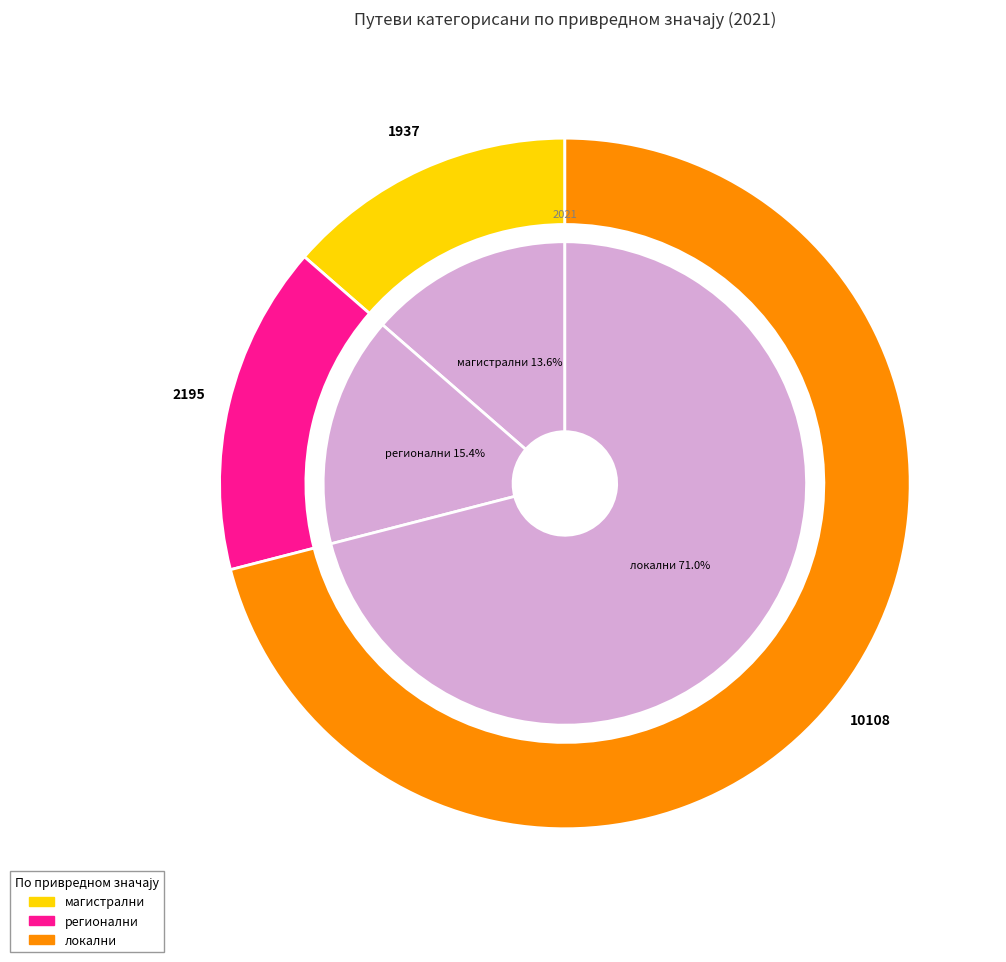

Count the number of slices in the pie.

3